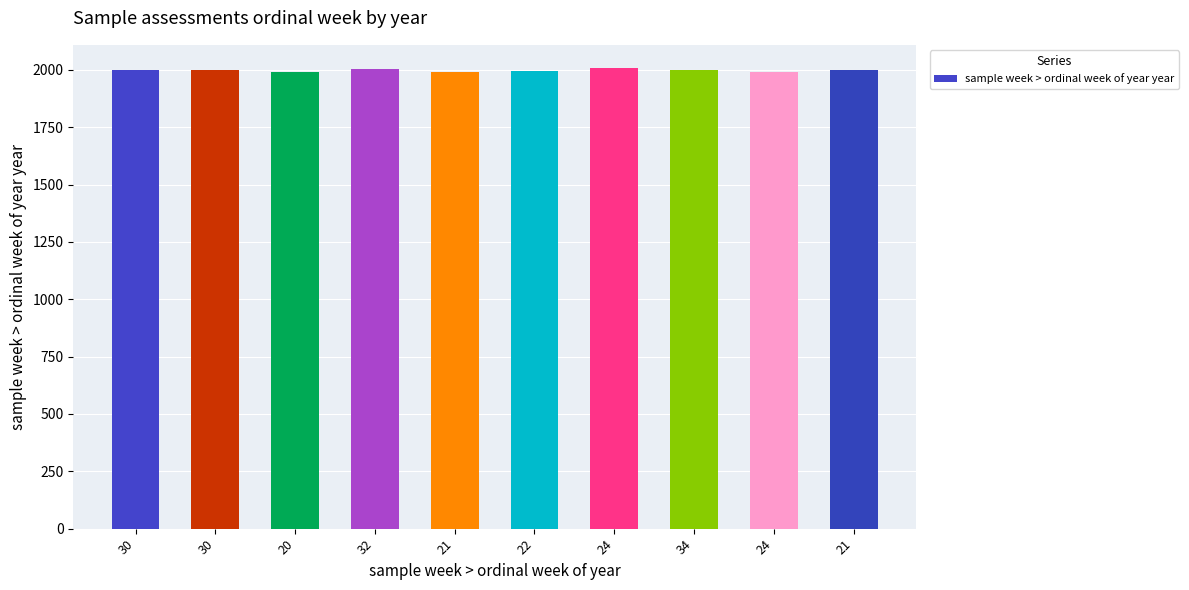

The value at 21 is 3291. True or false?

False